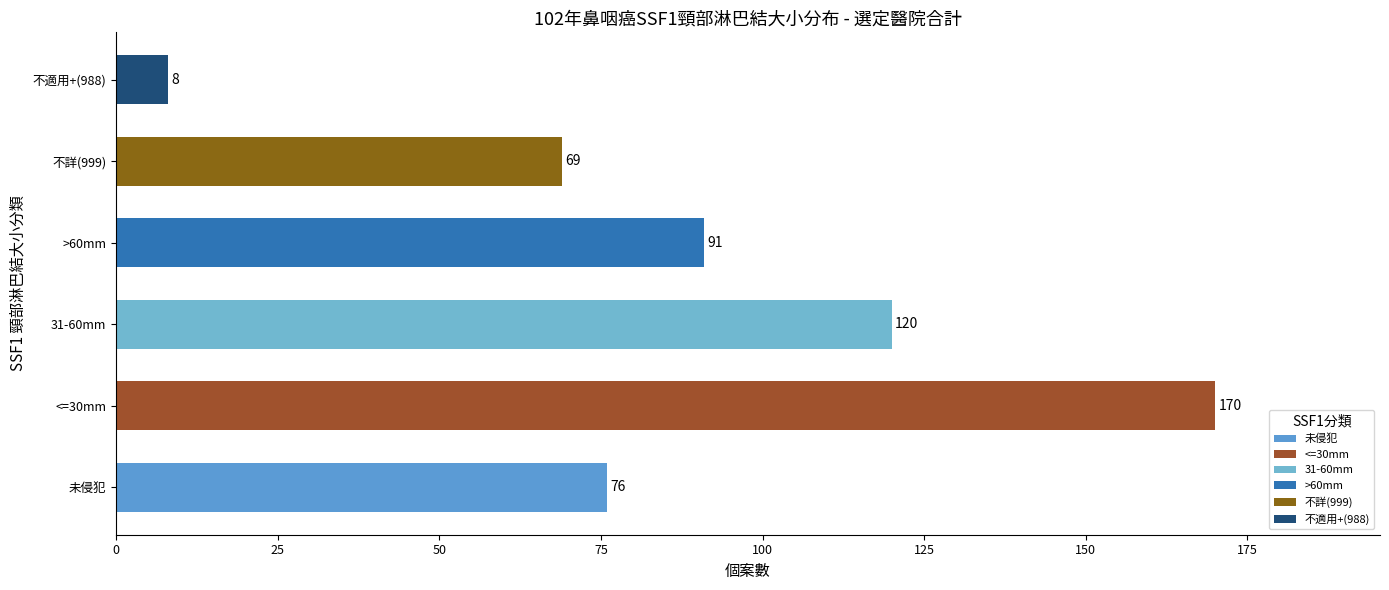

At which category does the chart reach its minimum across all series?

不適用+(988)